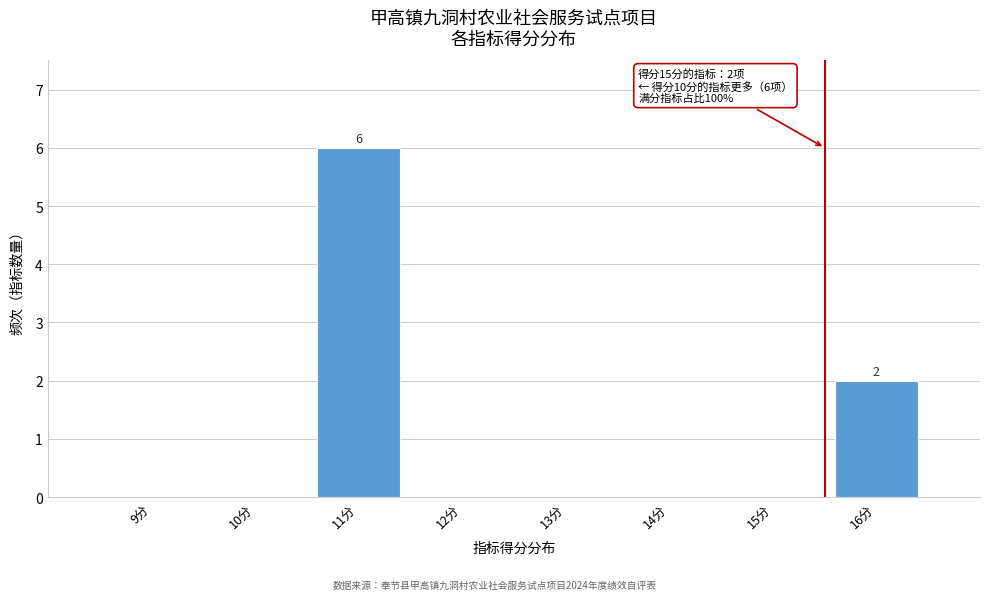

Reading left to right, transcribe all the data shown in this chart.

9分=0	10分=0	11分=6	12分=0	13分=0	14分=0	15分=0	16分=2